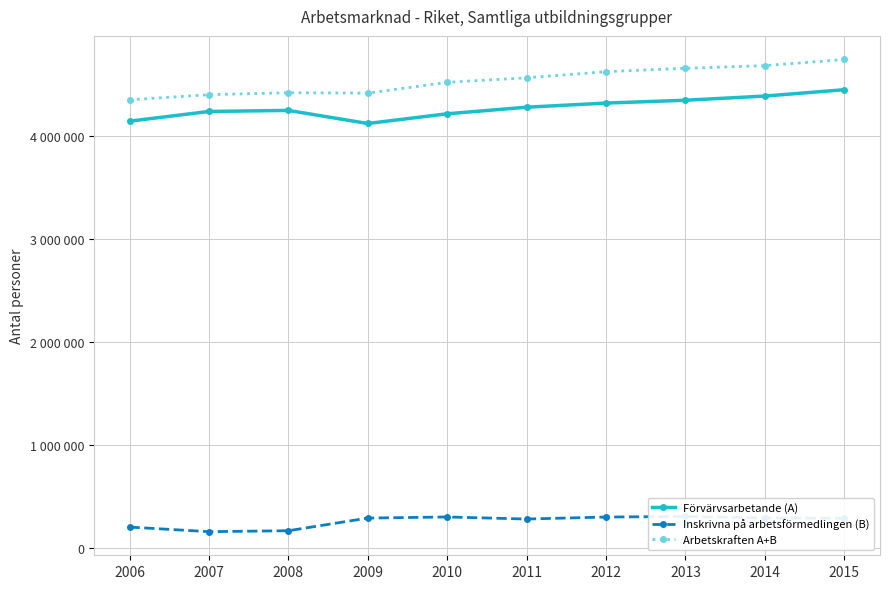

At which category is the sum across all series the highest?

2015